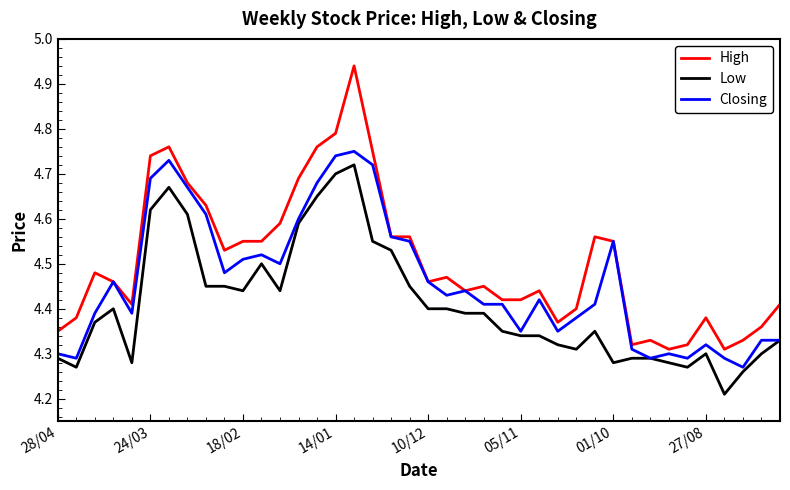

Rank the series by their average value, from lowest to highest.

Low, Closing, High